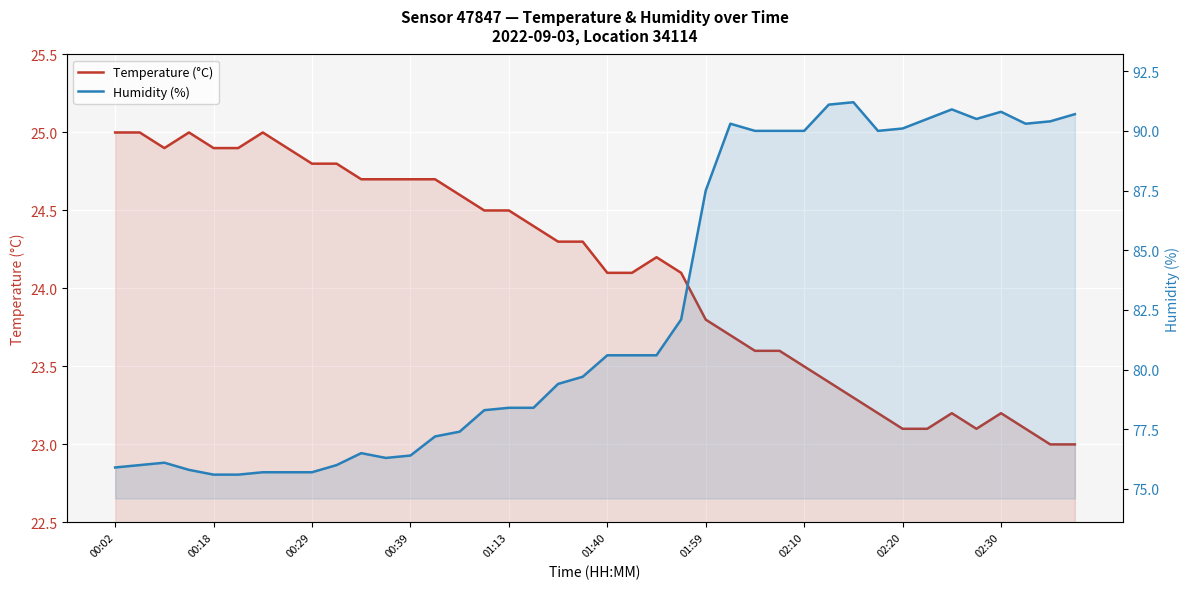

Which series changed the most between 14 and 20?

Humidity (%)